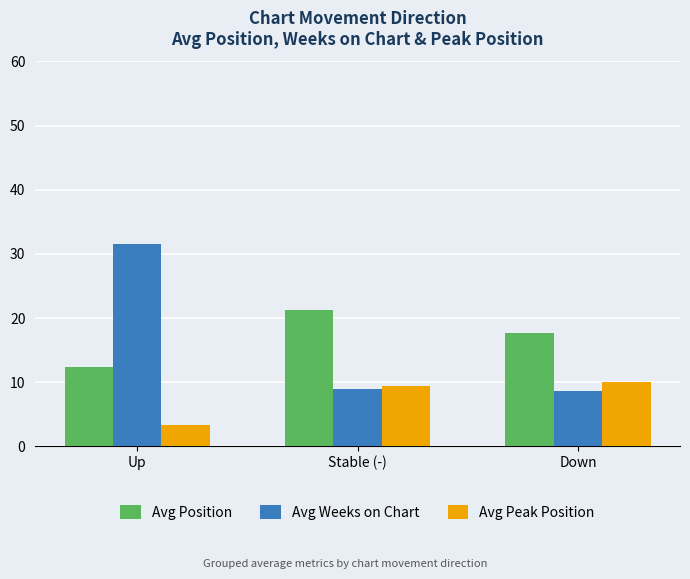

Which label corresponds to the smallest value in the chart?

Up